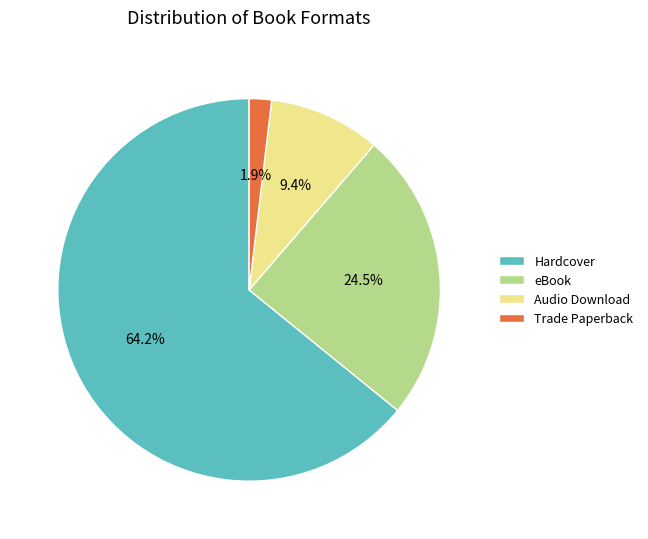

Which slice represents more than half of the pie?

Hardcover